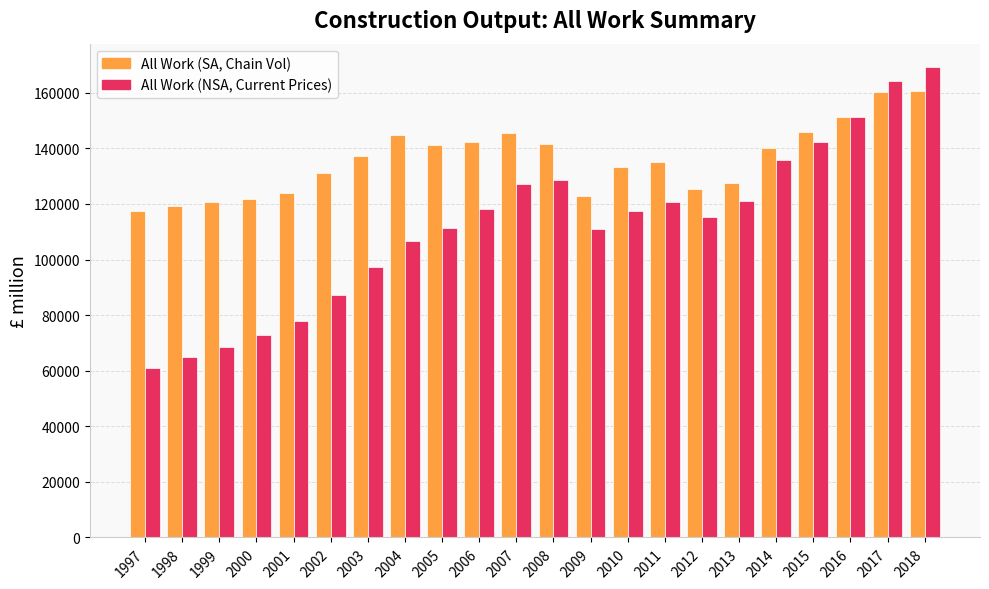

Are the bars grouped side by side (vs. stacked)?

Yes